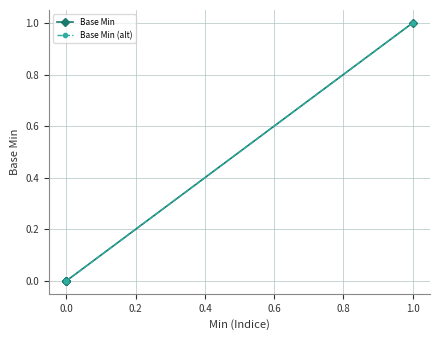

True or false: Base Min and Base Min (alt) intersect in this chart.

False